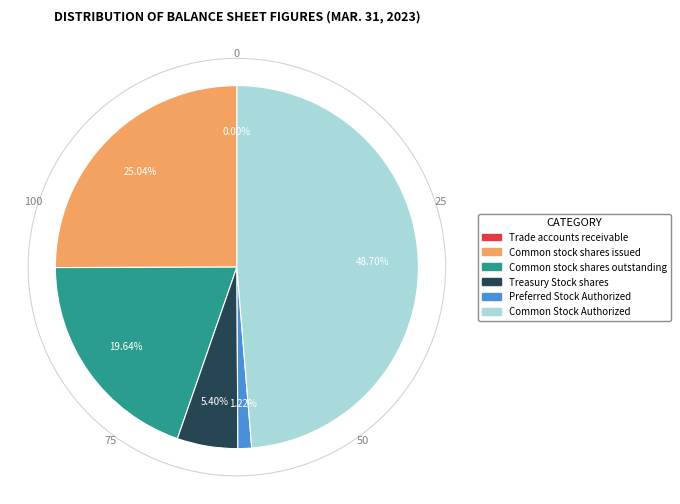

Is it true that Preferred Stock Authorized is 11% of the pie?

False